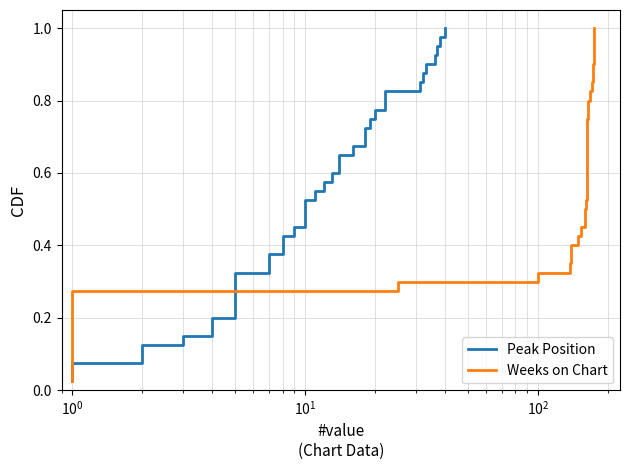

What are all the series names shown in the legend?

Peak Position, Weeks on Chart